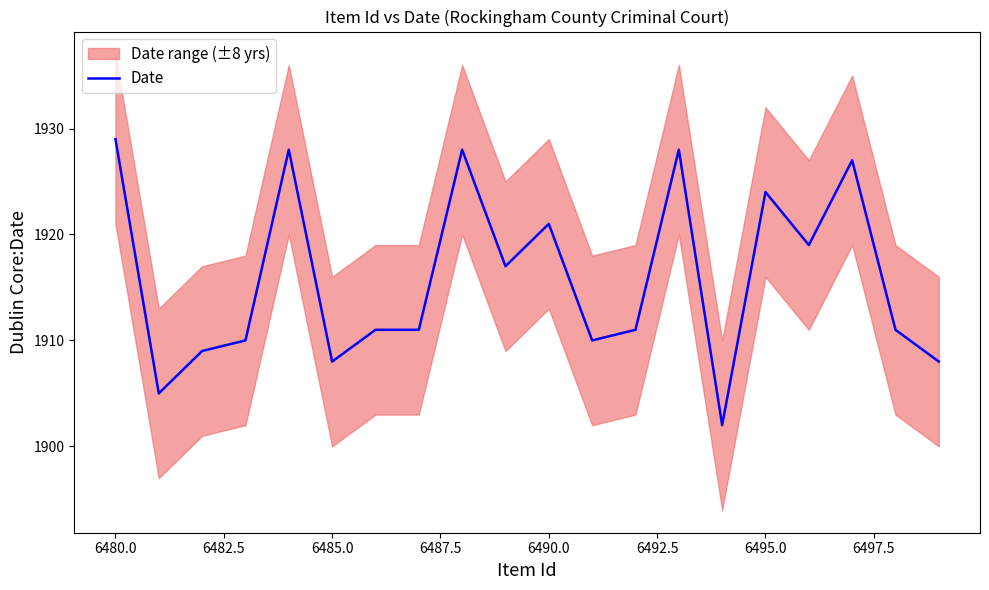

How many lines are shown in the chart?

1